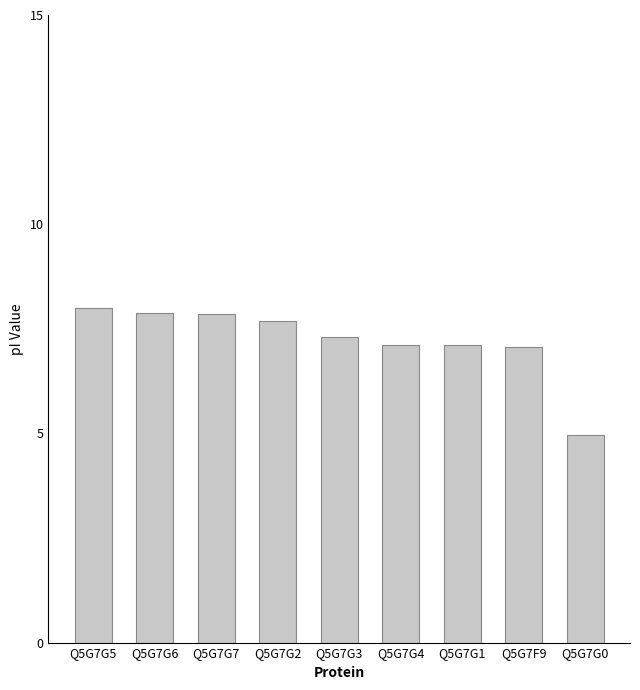

How many series are shown in this chart?

1